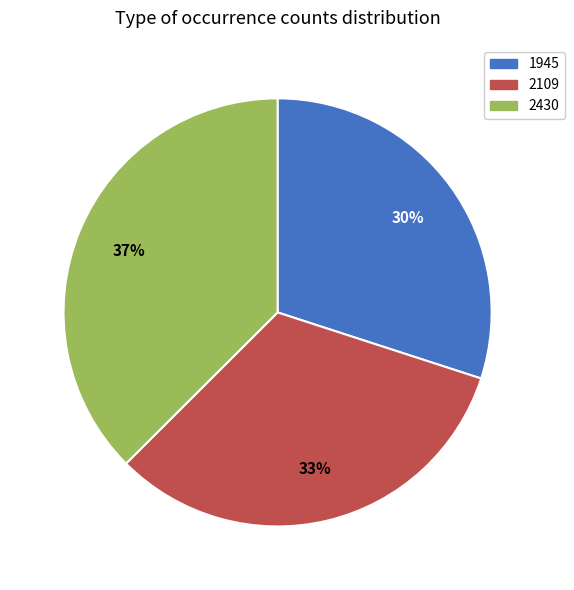

Which slice is the largest?

2430